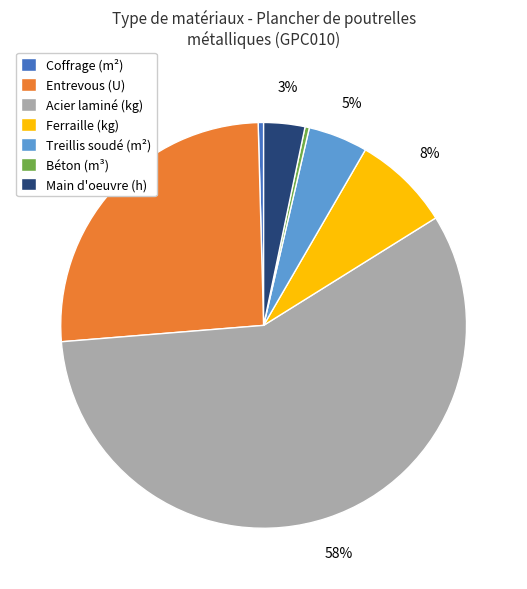

Does any single category account for the majority?

Yes